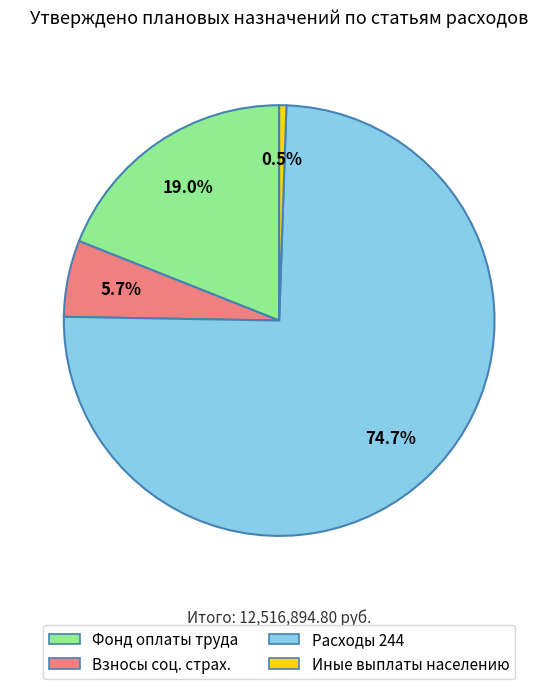

Is there any slice that represents more than half of the pie?

Yes